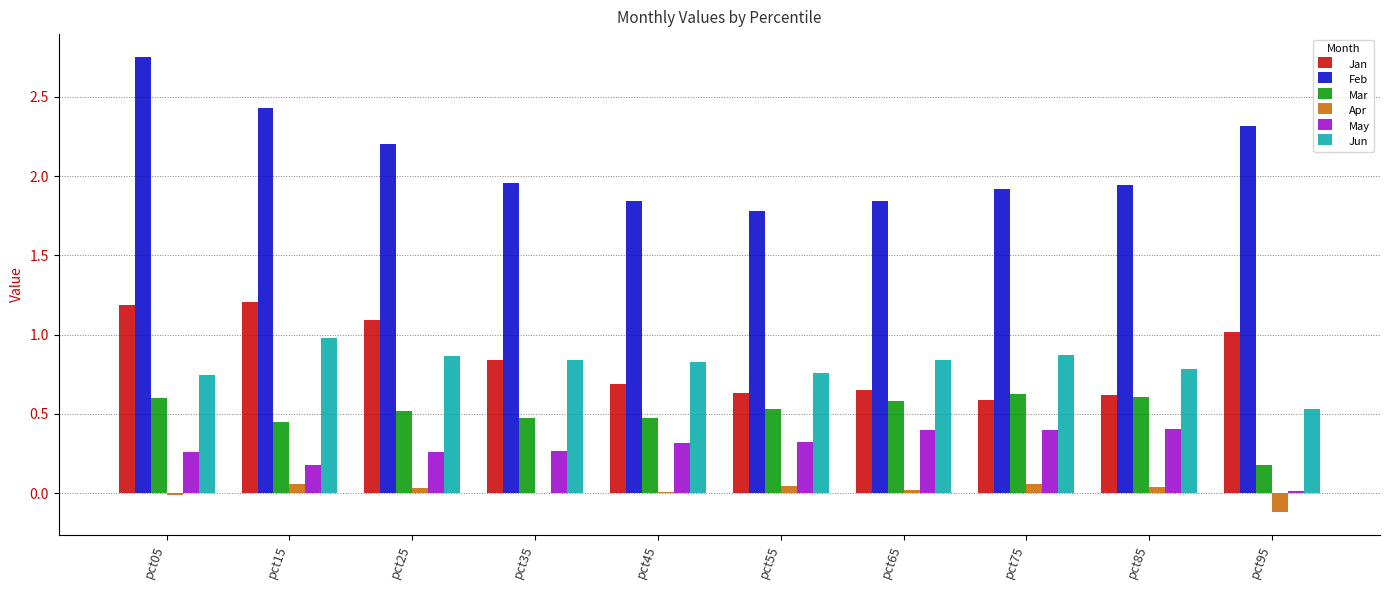

Between pct05 and pct75, which series saw the biggest shift?

Feb